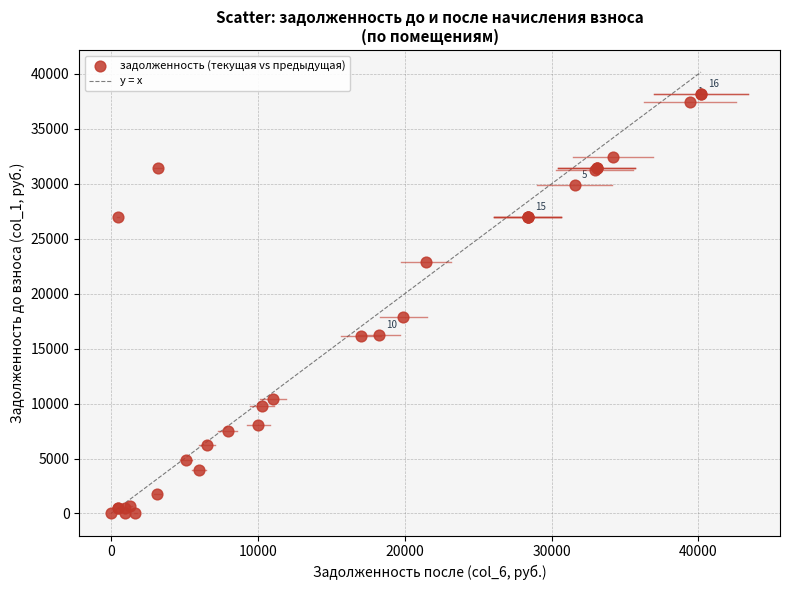

What Y value in the scatter plot is closest to 19084?

17894.0